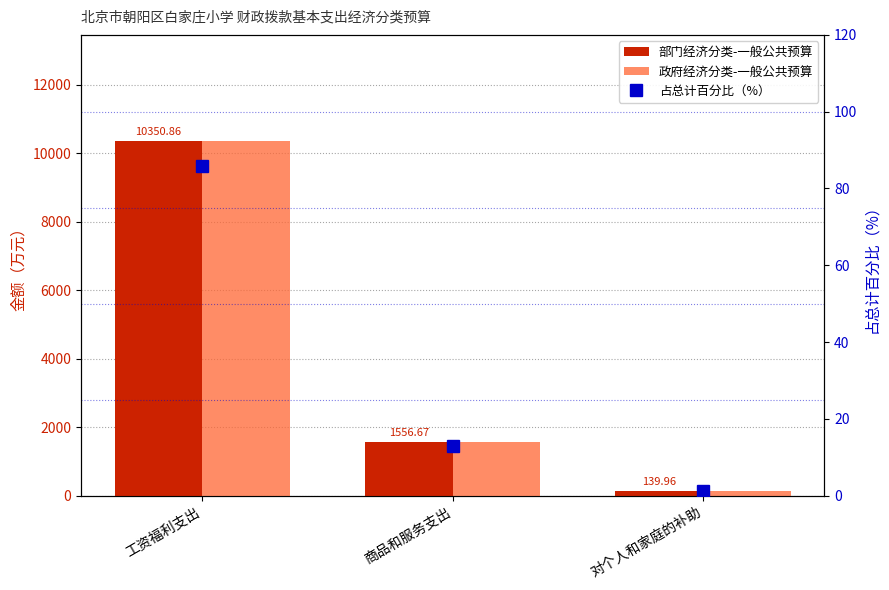

At which category is the sum across all series the highest?

工资福利支出